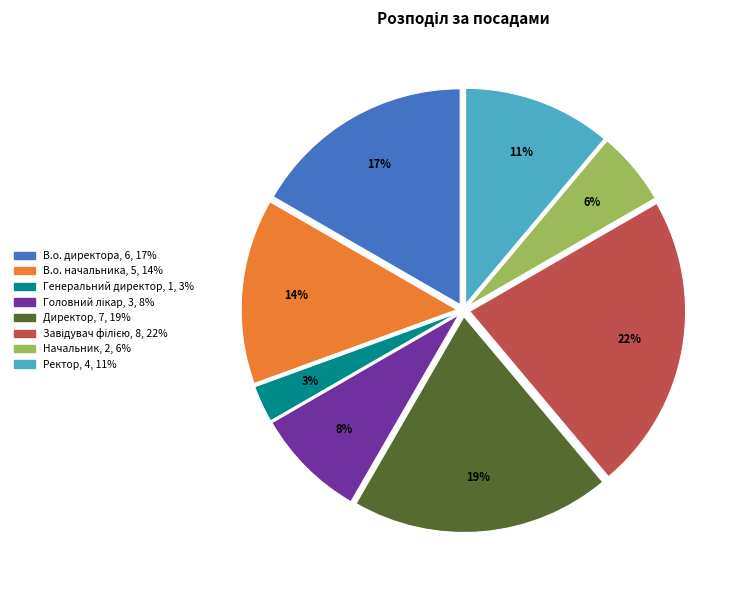

Is Начальник the majority of the pie?

No